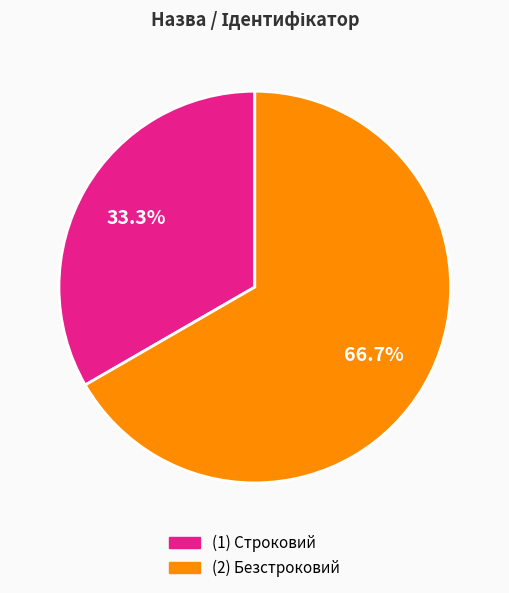

How many segments does this pie chart have?

2